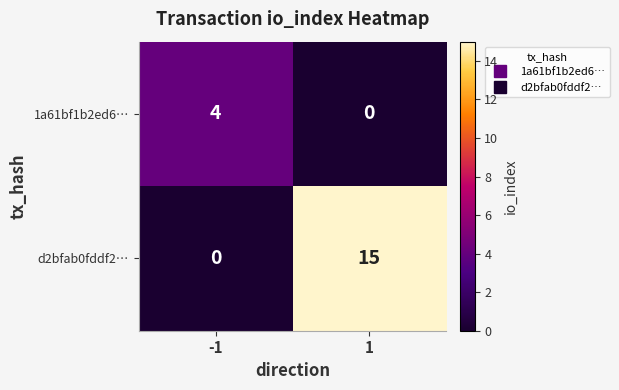

Which series has the largest total across all categories?

d2bfab0fddf2…